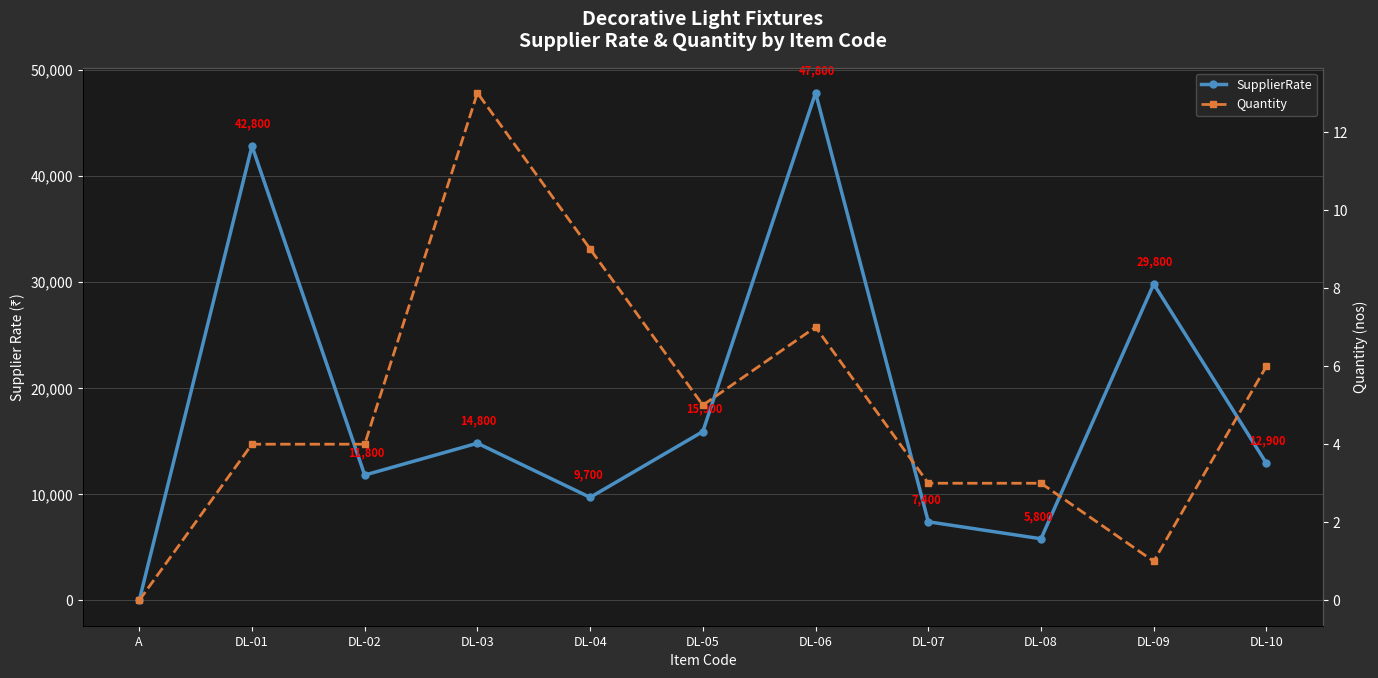

What is the value of the Quantity point at the 6th from the left?

5